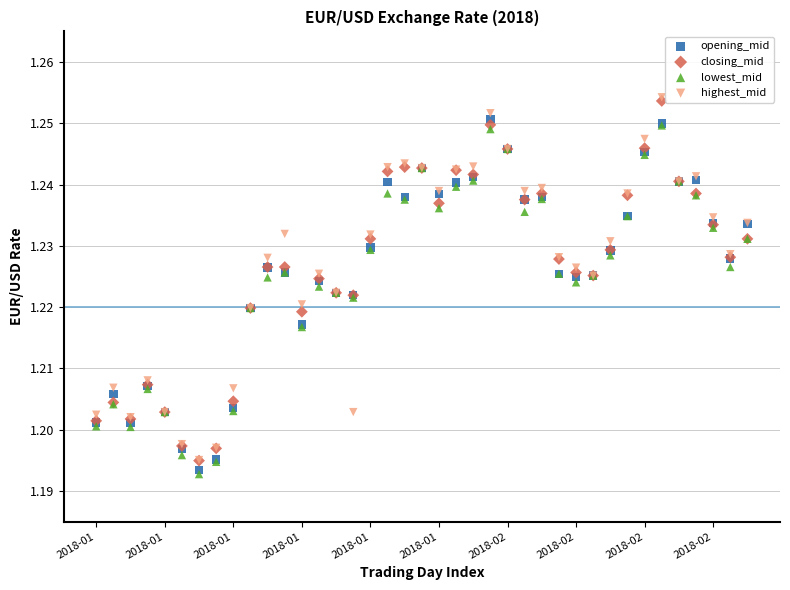

What are all the series names shown in the legend?

opening_mid, closing_mid, lowest_mid, highest_mid